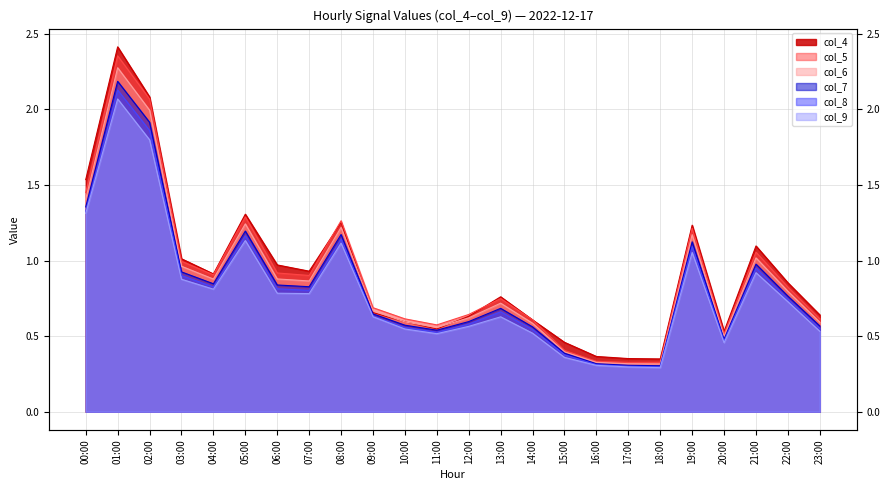

Is it true that col_6 equals 1.2 at 08:00?

True